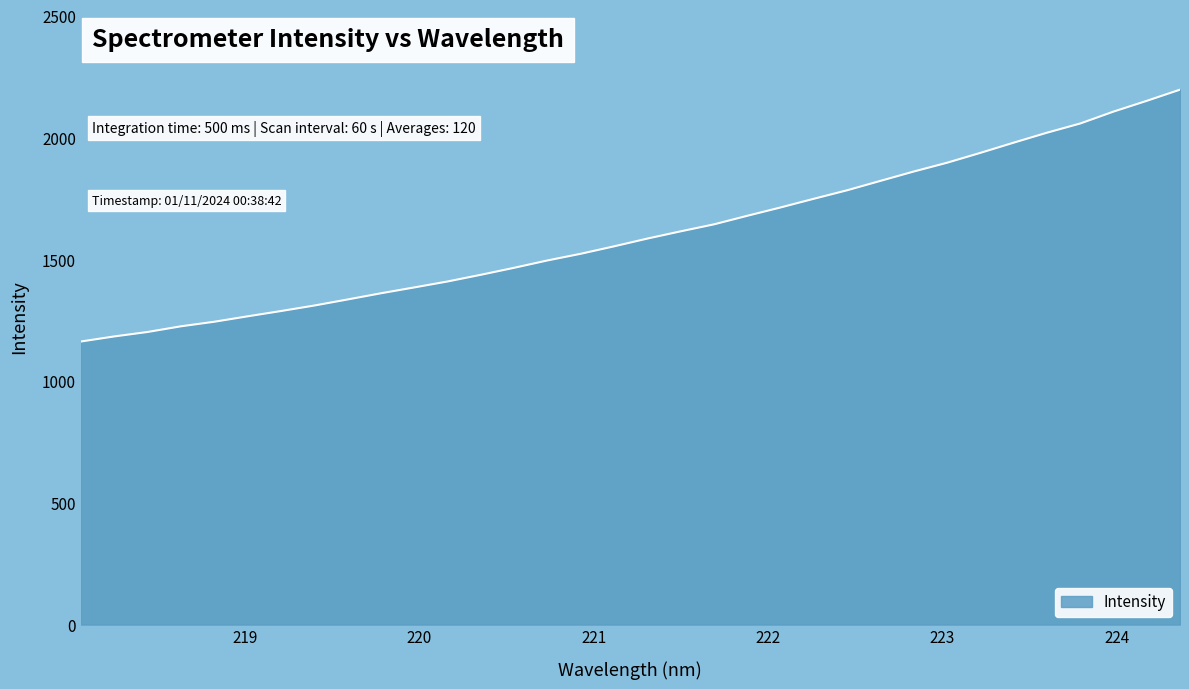

What is the difference between the second highest and second lowest values?

968.5